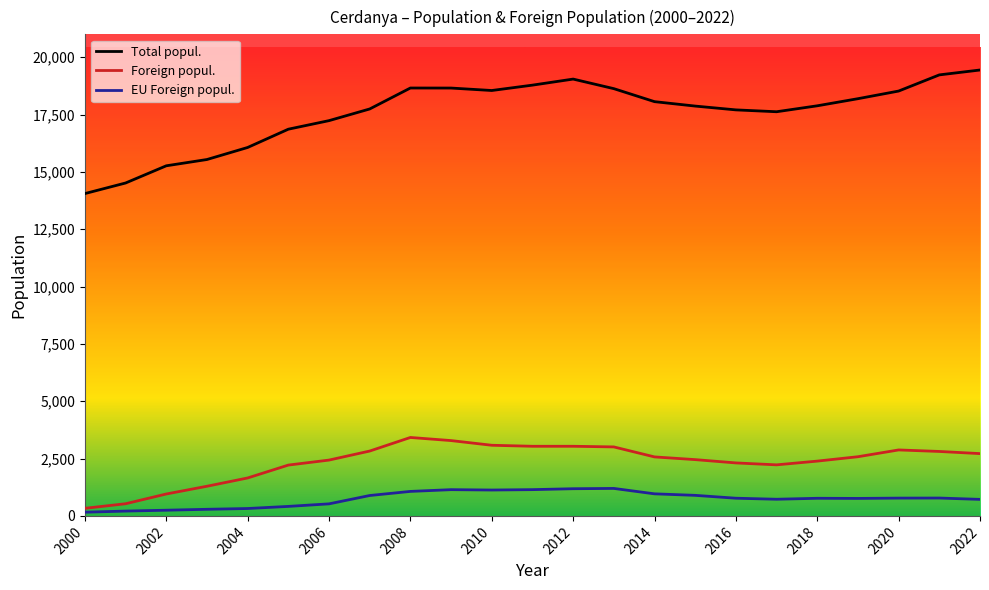

The value of EU Foreign popul. at 2010 is 1639. True or false?

False